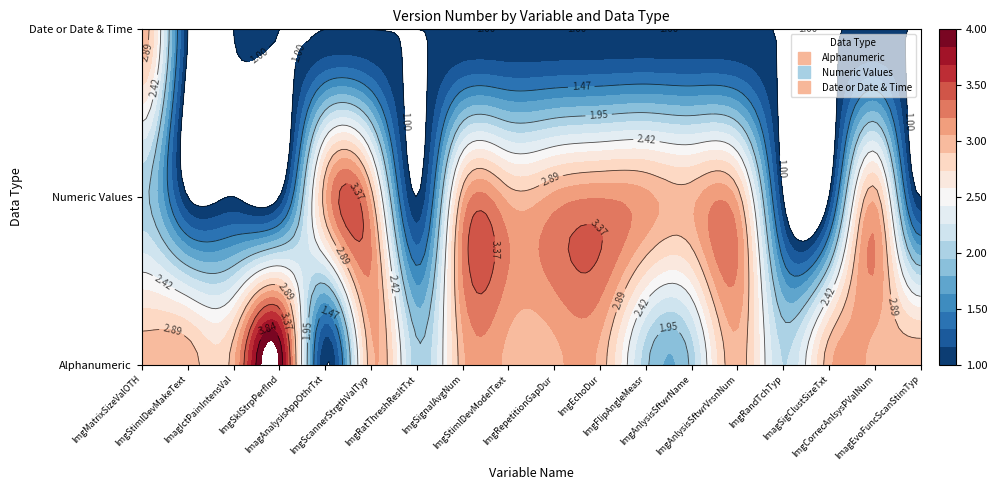

List the series in order of their peak value, lowest first.

Date or Date & Time, Numeric Values, Alphanumeric